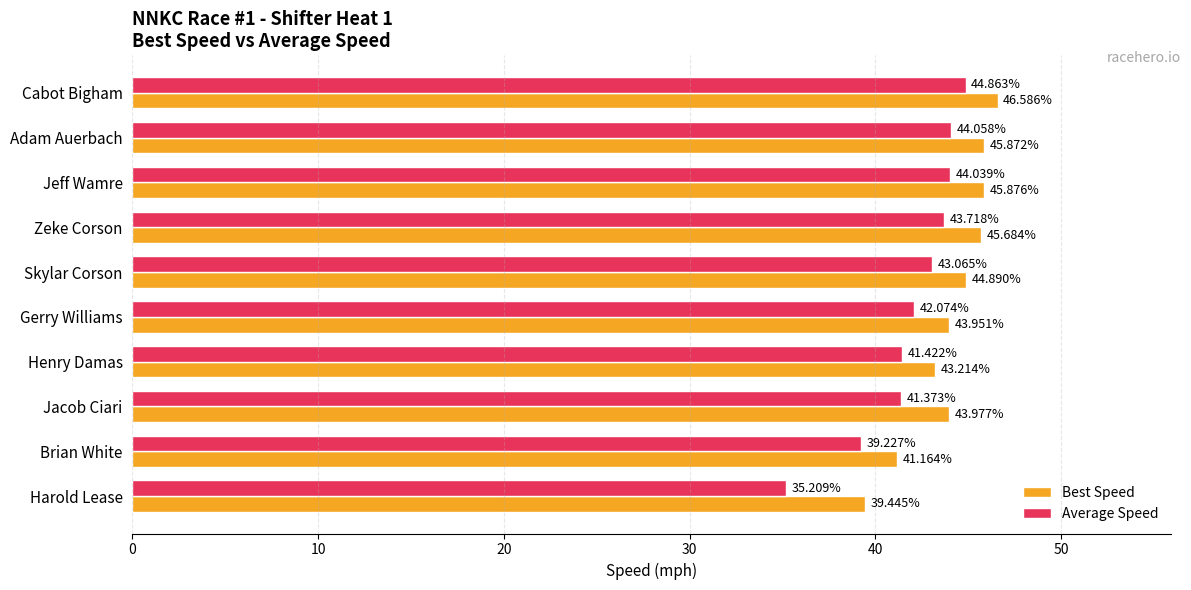

Which series has the widest spread of values?

Average Speed